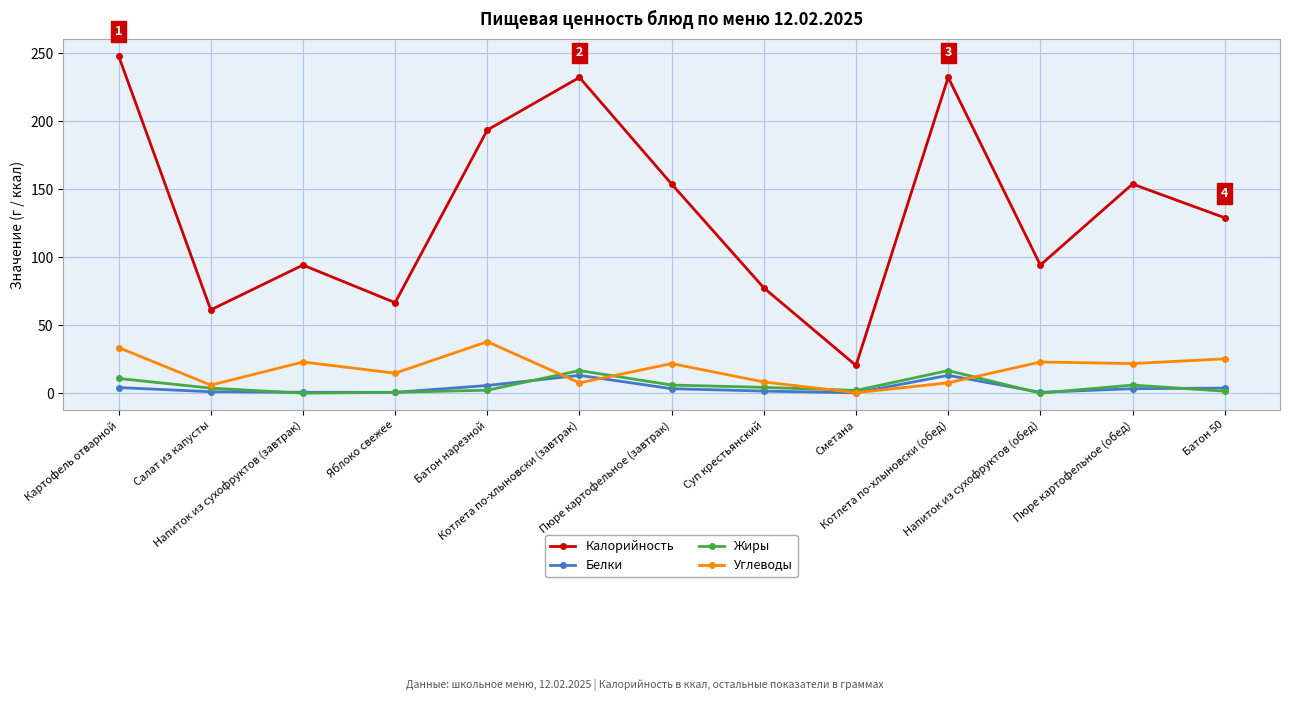

At which category does Углеводы reach its first local peak?

Напиток из сухофруктов (завтрак)